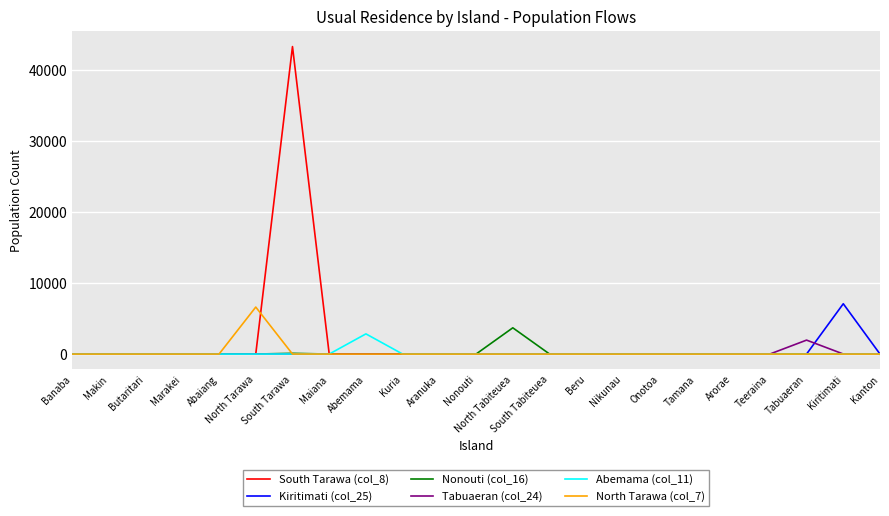

At which category is the sum across all series the highest?

South Tarawa